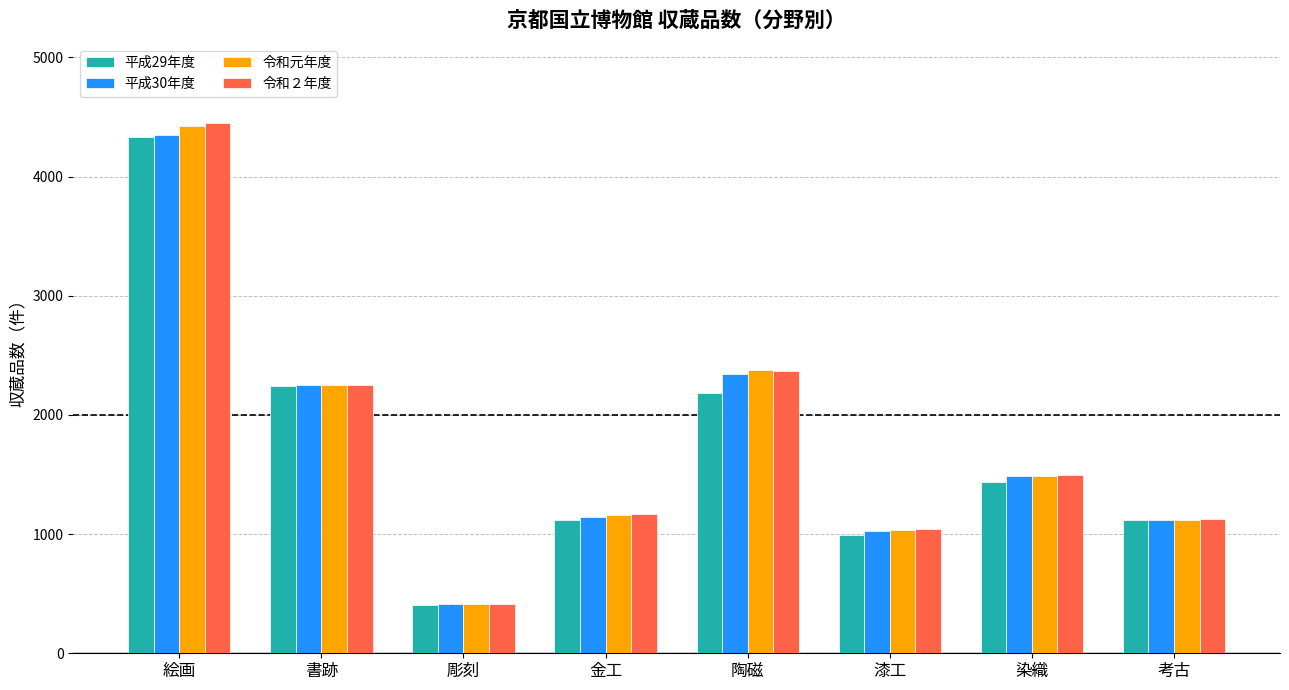

At which category is the sum across all series the highest?

絵画